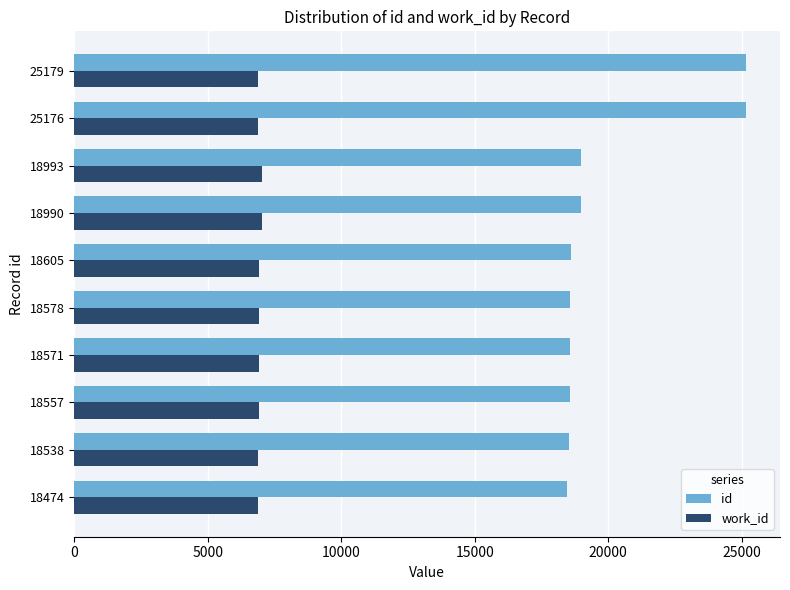

What is the average value of the id series?

19966